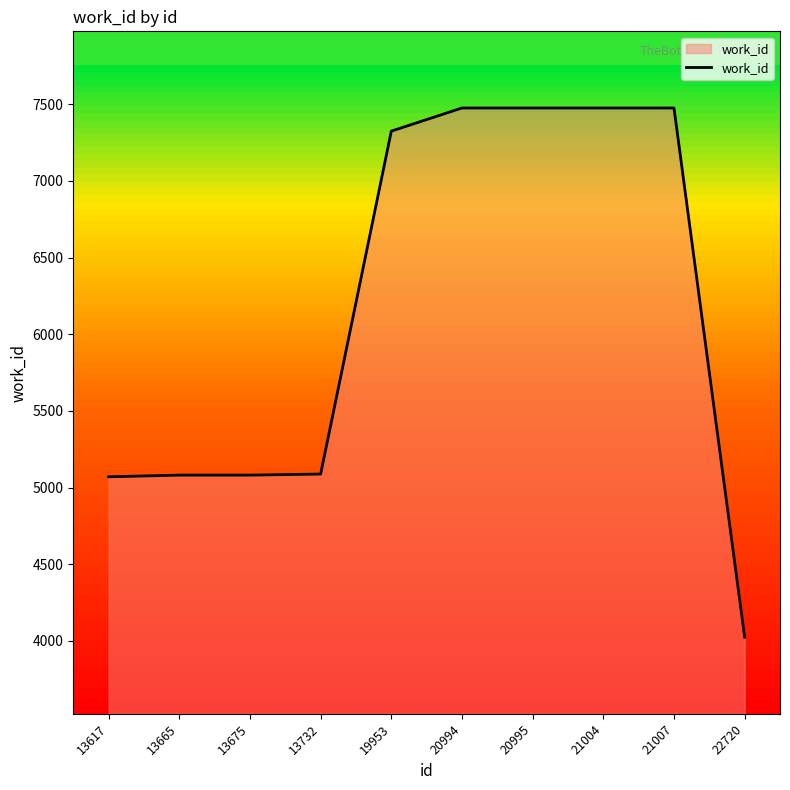

The value at 21004 is 12717. True or false?

False